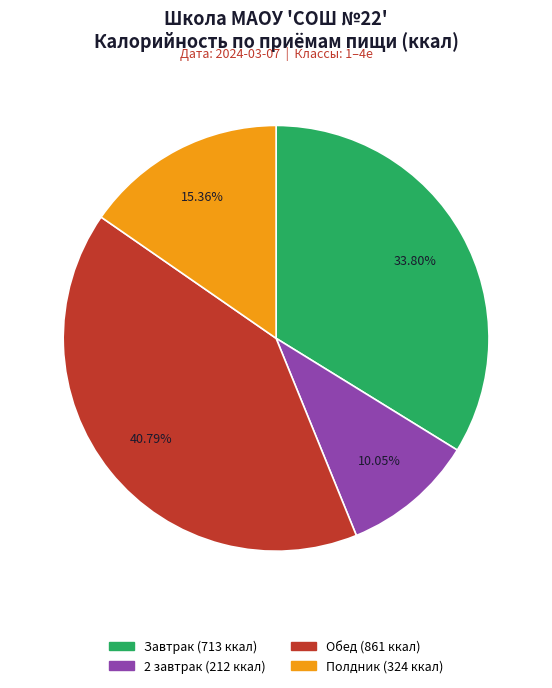

Rank the categories by value from lowest to highest.

2 завтрак, Полдник, Завтрак, Обед